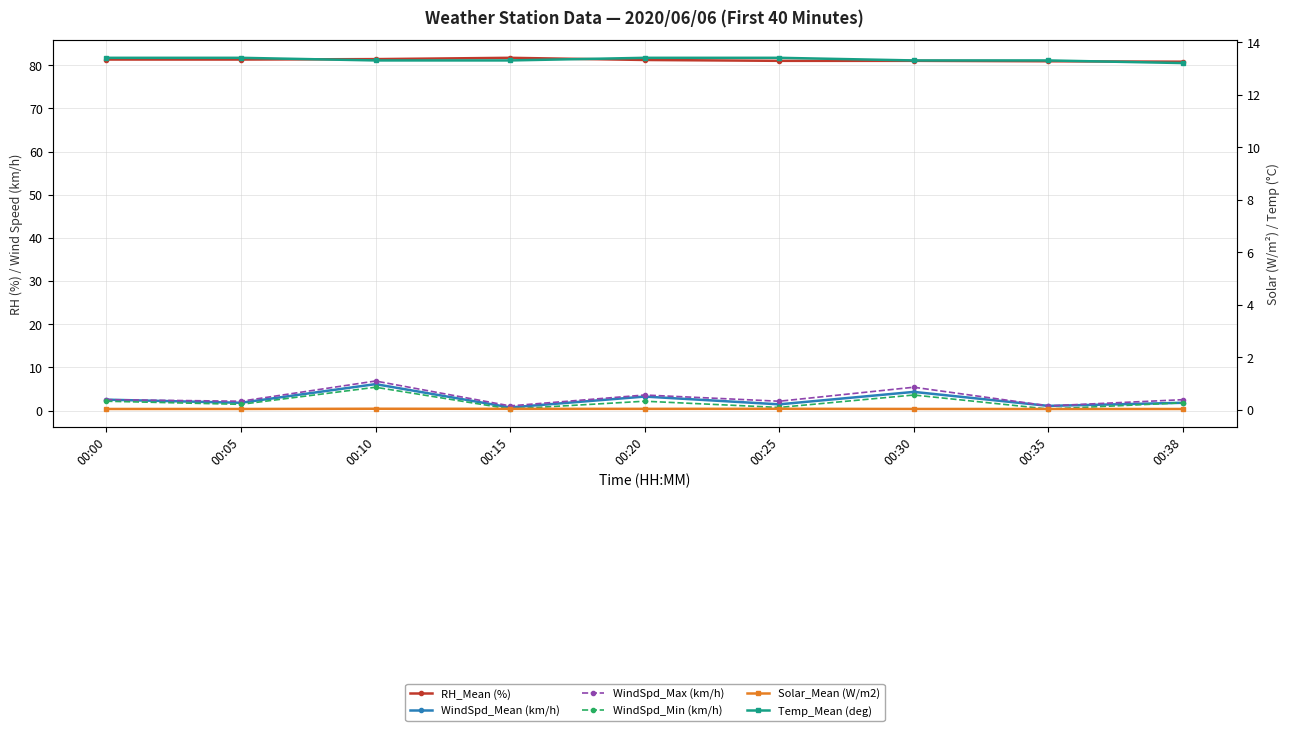

Reading right to left, transcribe all the data shown in this chart.

RH_Mean (%): 80.8	80.9	81.0	81.0	81.2	81.7	81.4	81.3	81.3
WindSpd_Mean (km/h): 1.8	1.1	4.3	1.4	3.2	0.7	6.1	1.8	2.5
WindSpd_Max (km/h): 2.5	1.1	5.4	2.2	3.6	1.1	6.8	2.2	2.5
WindSpd_Min (km/h): 1.8	0.4	3.6	0.7	2.2	0.4	5.4	1.4	2.2
Solar_Mean (W/m2): 0.0	0.0	0.0	0.0	0.0	0.0	0.0	0.0	0.0
Temp_Mean (deg): 13.2	13.3	13.3	13.4	13.4	13.3	13.3	13.4	13.4